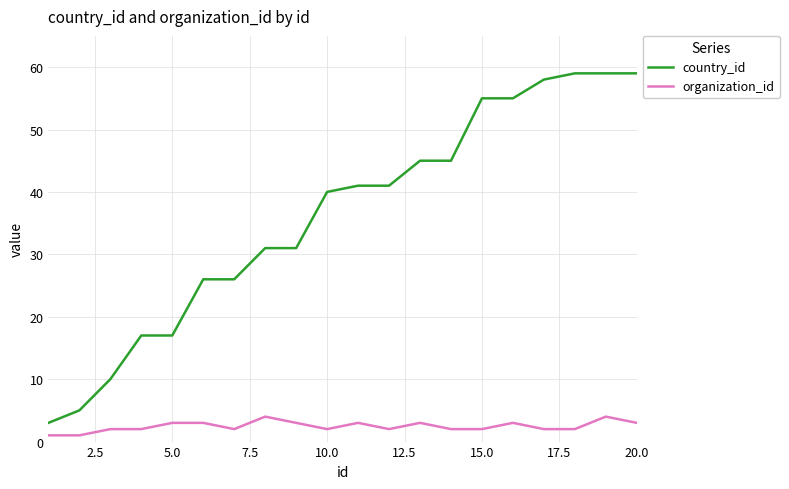

Which series has the widest spread of values?

country_id